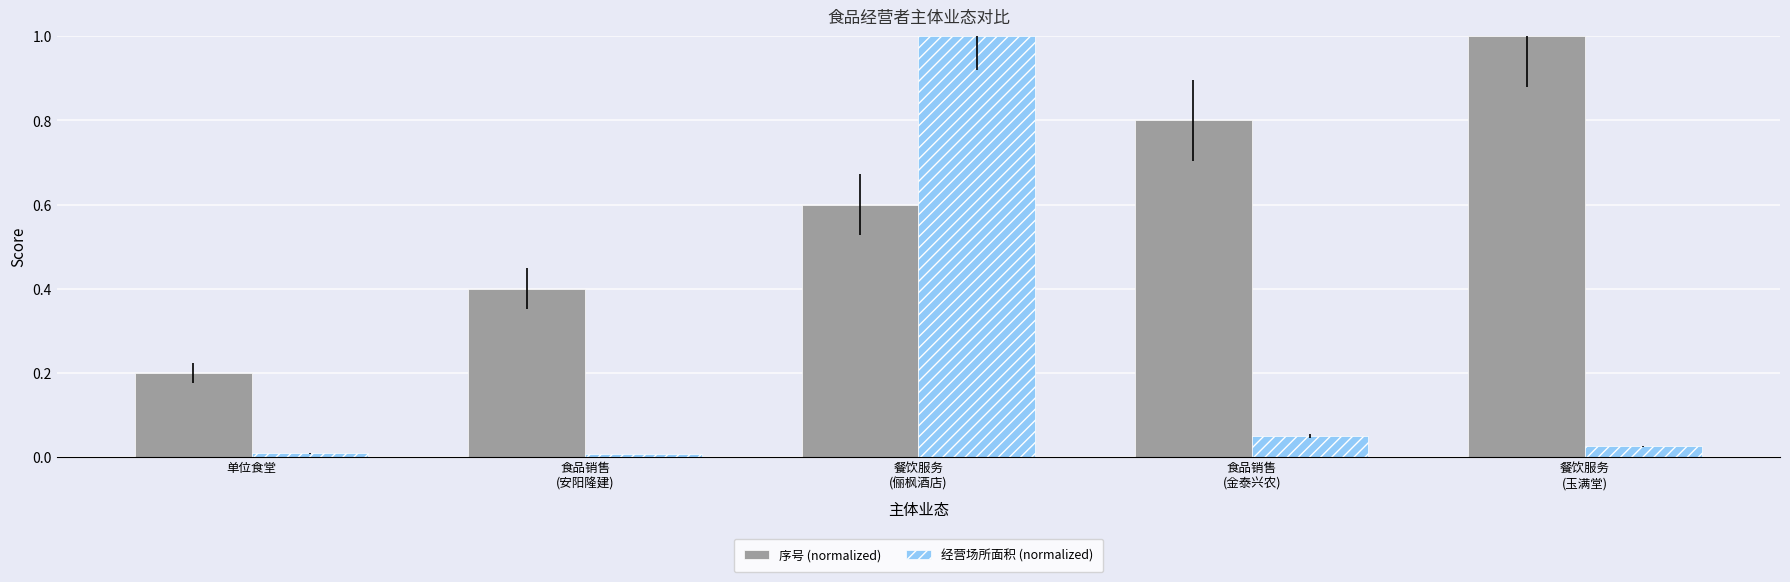

Which series has the largest total across all categories?

序号 (normalized)